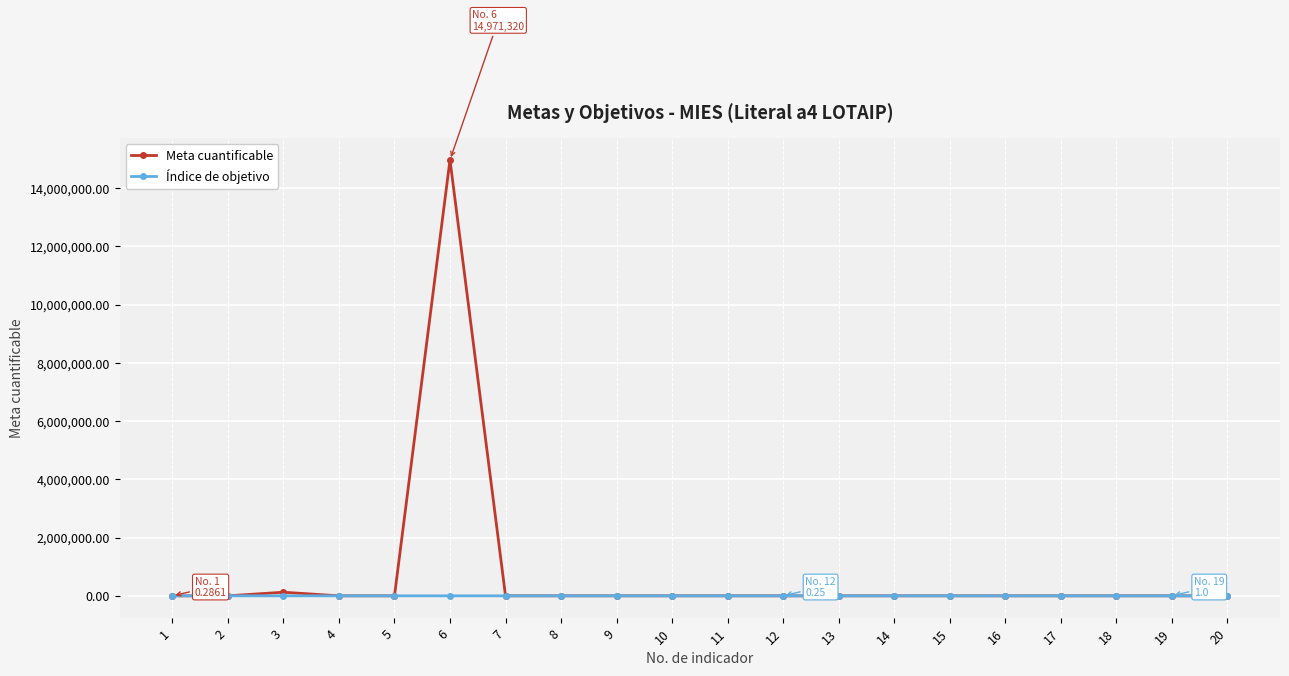

What is the maximum value shown in the chart?

14971320.0